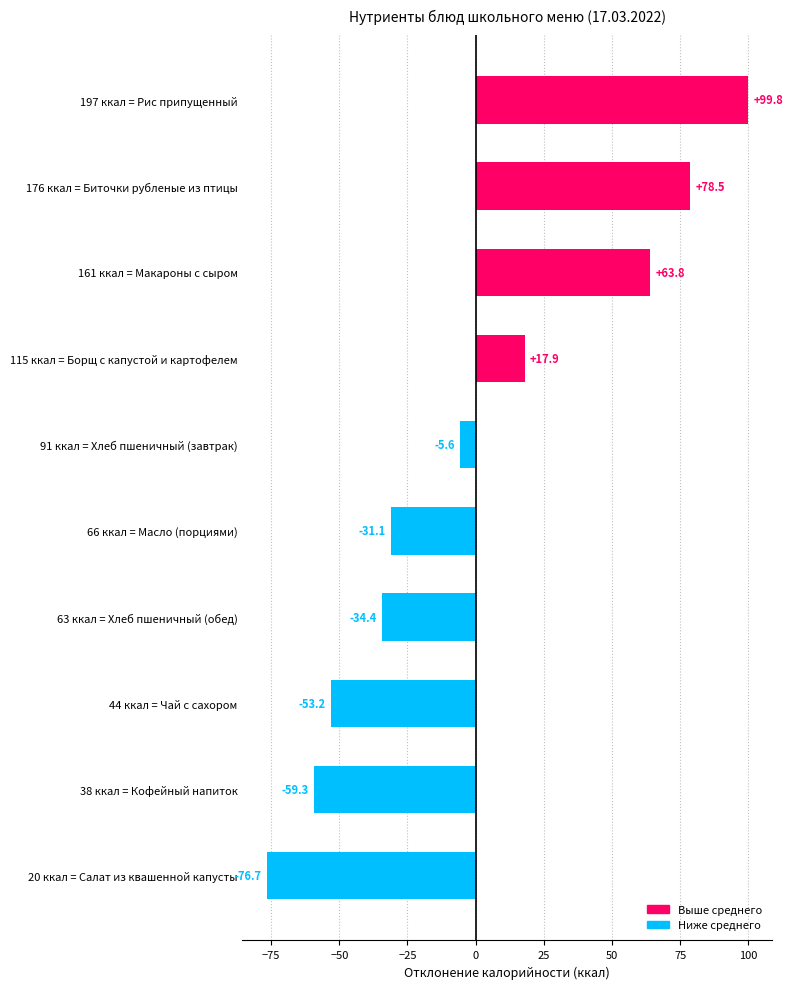

Reading top to bottom, what are all the values shown in this chart?

197 ккал = Рис припущенный=99.8	176 ккал = Биточки рубленые из птицы=78.5	161 ккал = Макароны с сыром=63.8	115 ккал = Борщ с капустой и картофелем=17.9	91 ккал = Хлеб пшеничный (завтрак)=-5.6	66 ккал = Масло (порциями)=-31.1	63 ккал = Хлеб пшеничный (обед)=-34.4	44 ккал = Чай с сахором=-53.2	38 ккал = Кофейный напиток=-59.3	20 ккал = Салат из квашенной капусты=-76.7